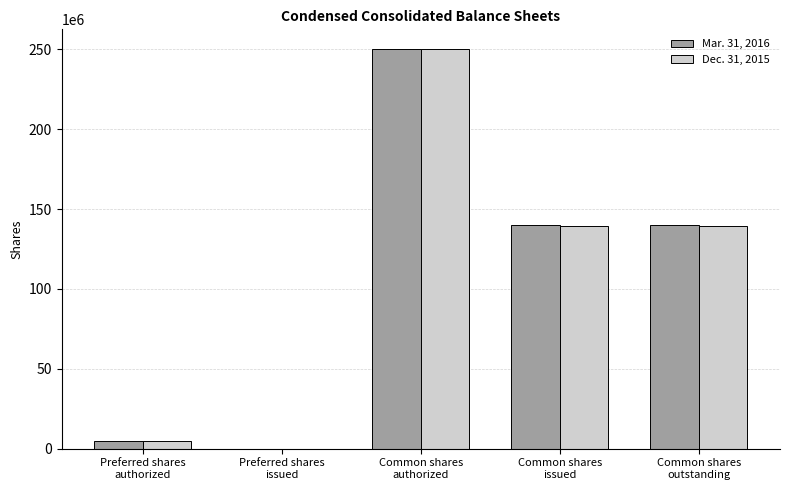

Which label corresponds to the largest value in the chart?

Common shares
authorized